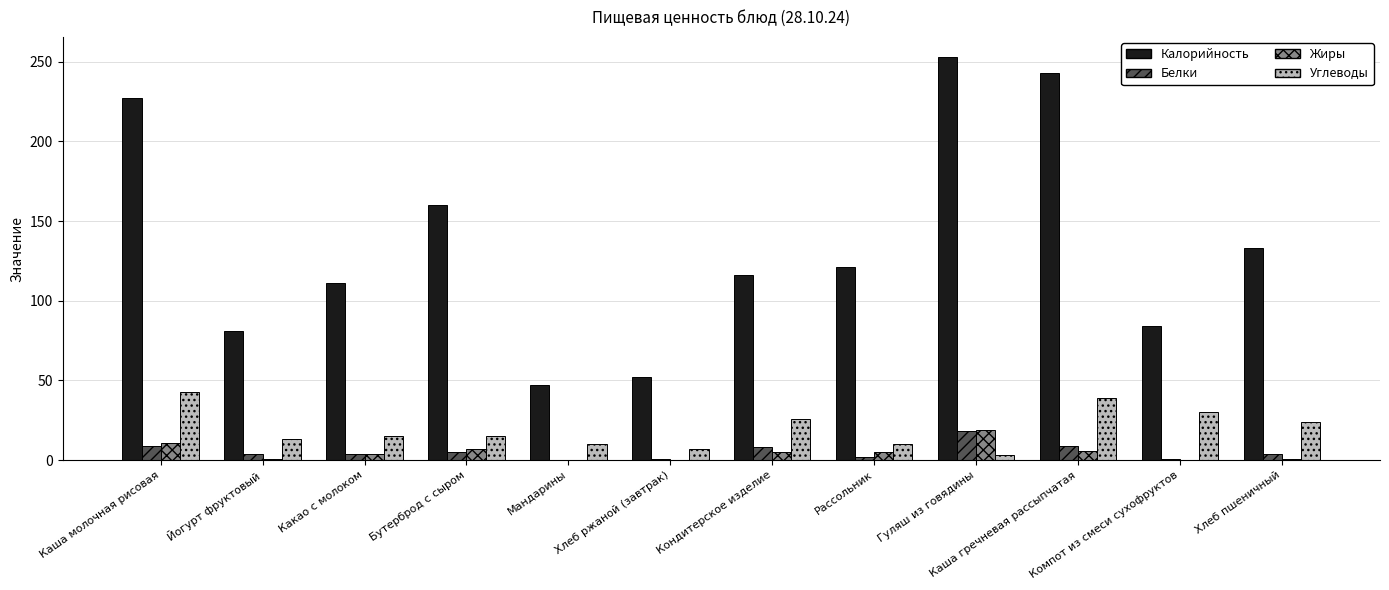

Which series has the largest total across all categories?

Калорийность